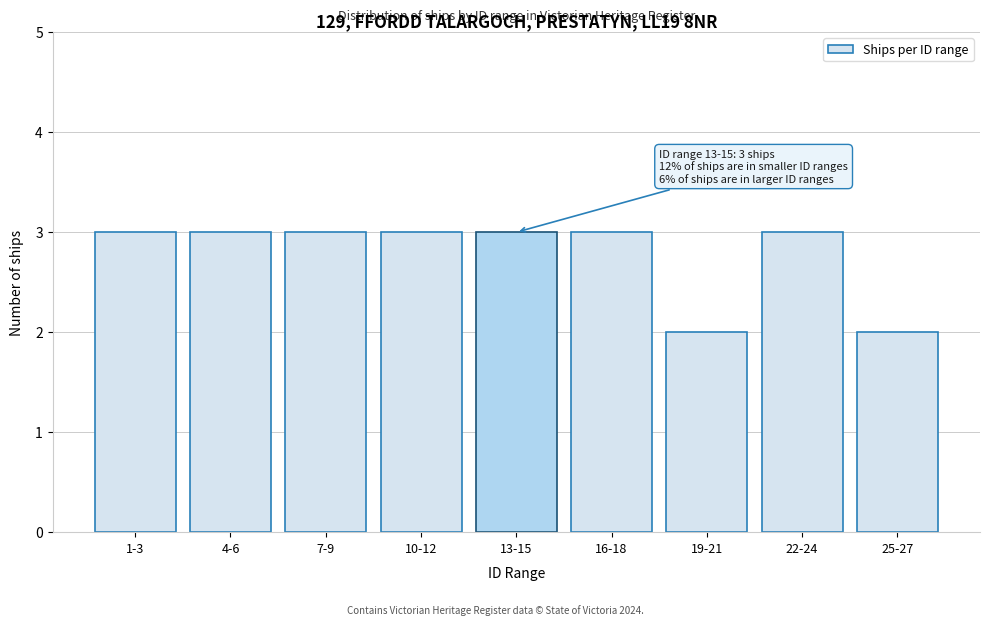

Reading left to right, transcribe all the data shown in this chart.

3	3	3	3	3	3	2	3	2